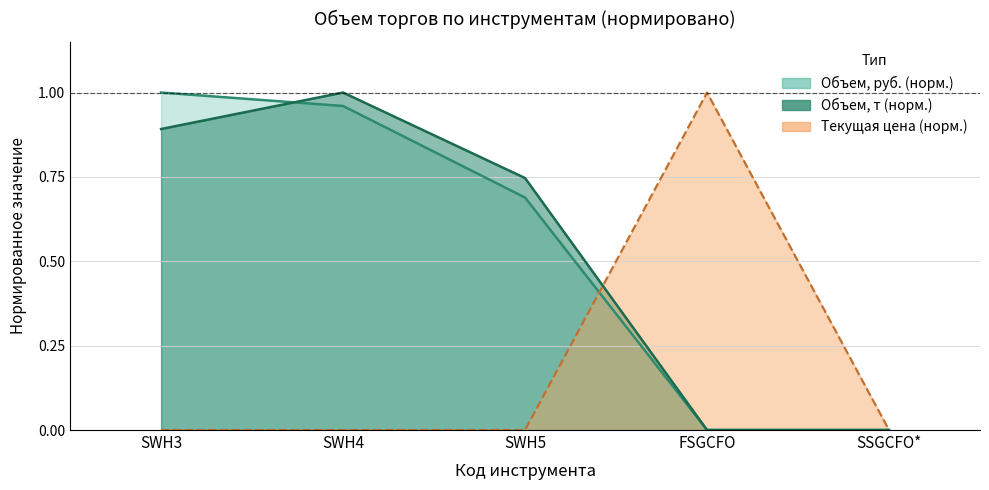

At how many categories does at least one series exceed 0?

4